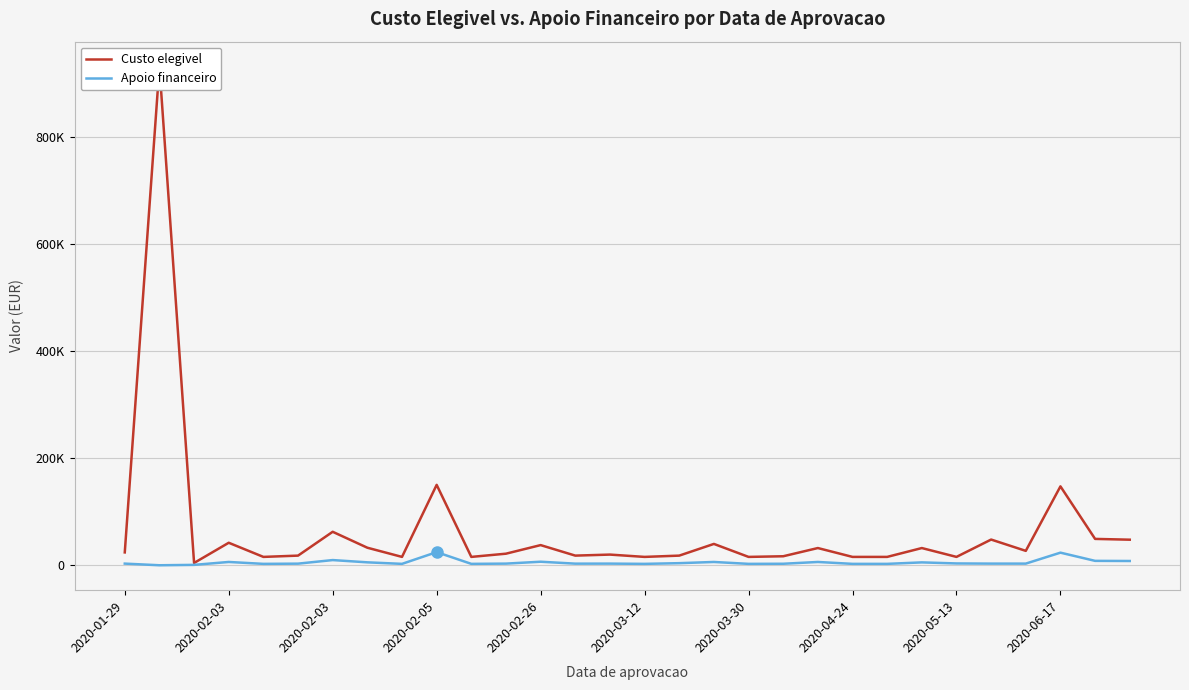

At 2020-03-30, list the series in order from smallest to largest.

Apoio financeiro, Custo elegivel